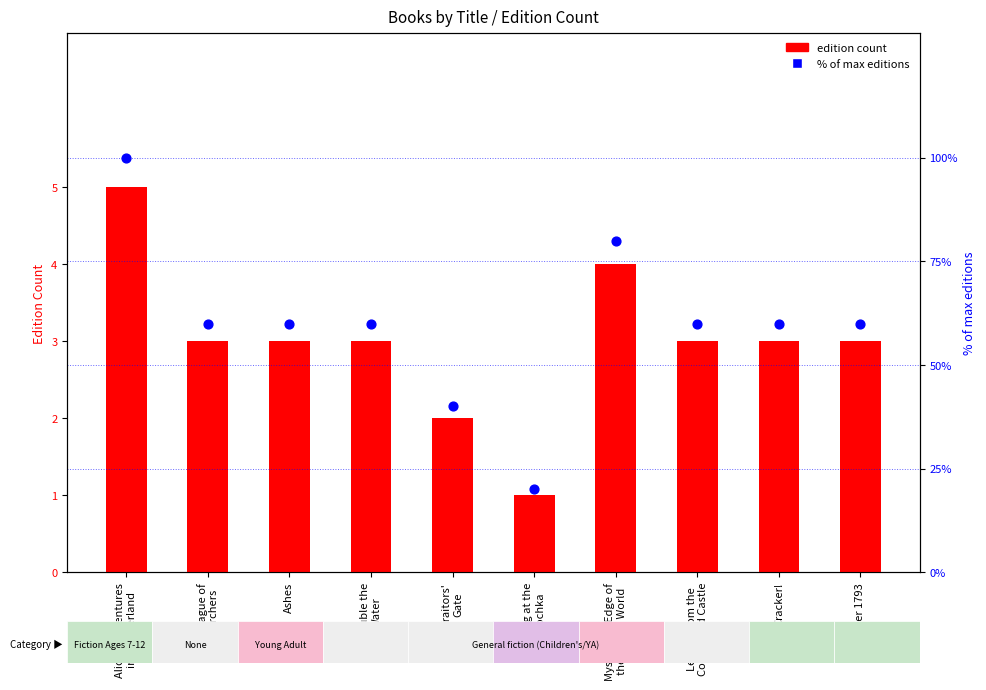

At which category is the sum across all series the highest?

Alice's Adventures
in Wonderland